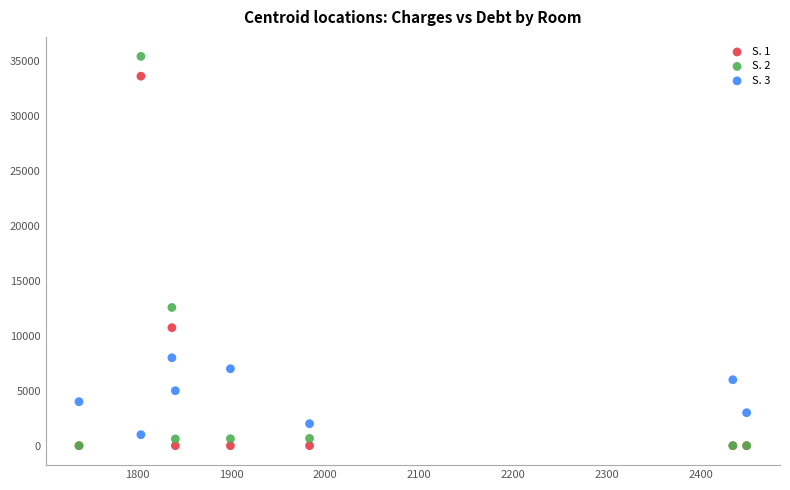

Across all series, what Y value is closest to 17709?

12574.1